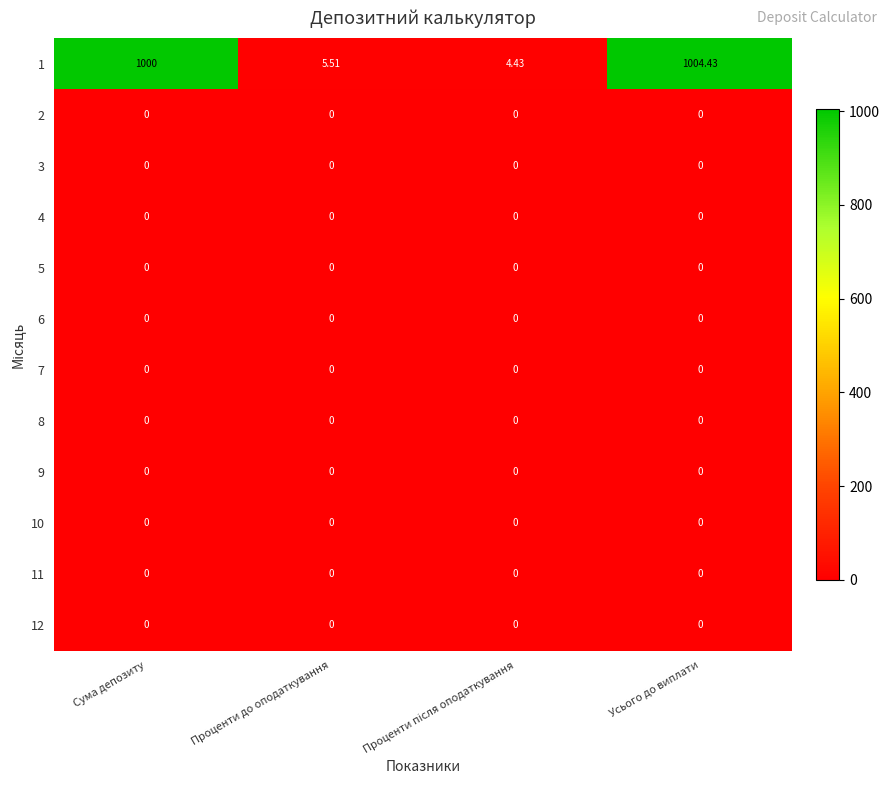

Which label corresponds to the largest value in the chart?

Усього до виплати